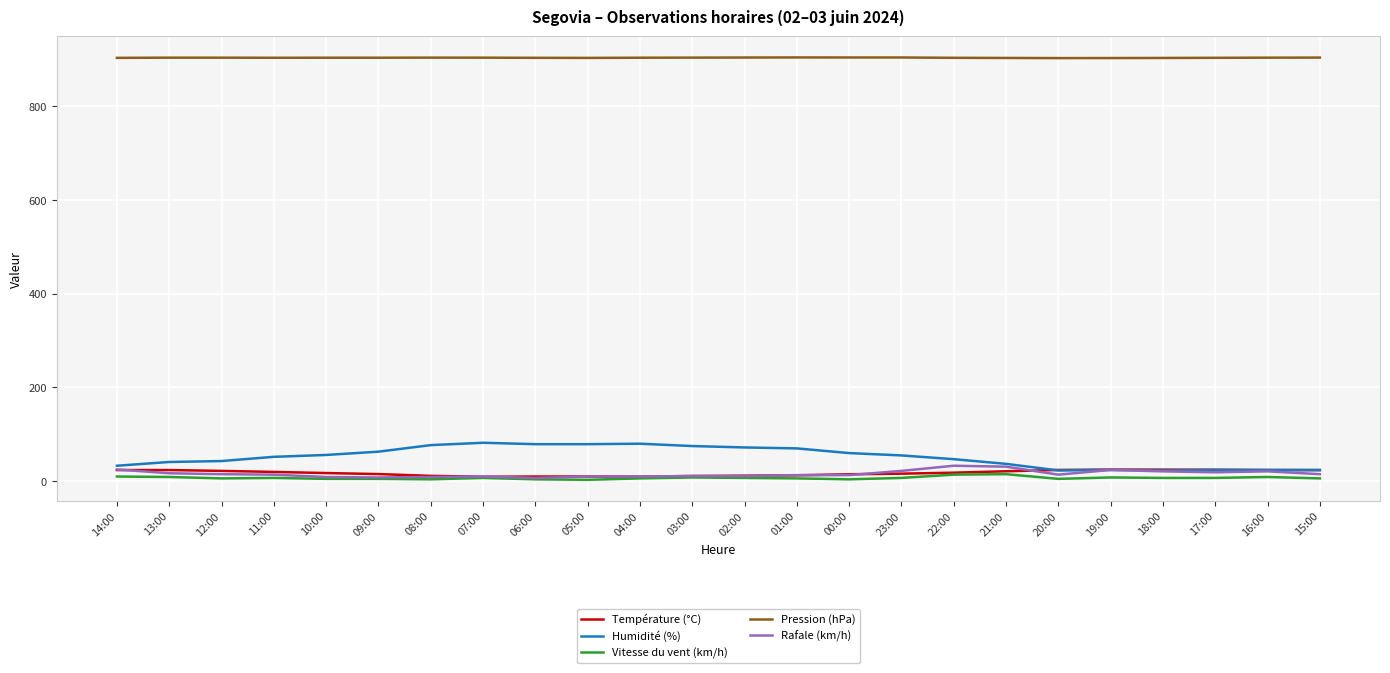

True or false: Humidité (%) and Vitesse du vent (km/h) cross at least once.

False